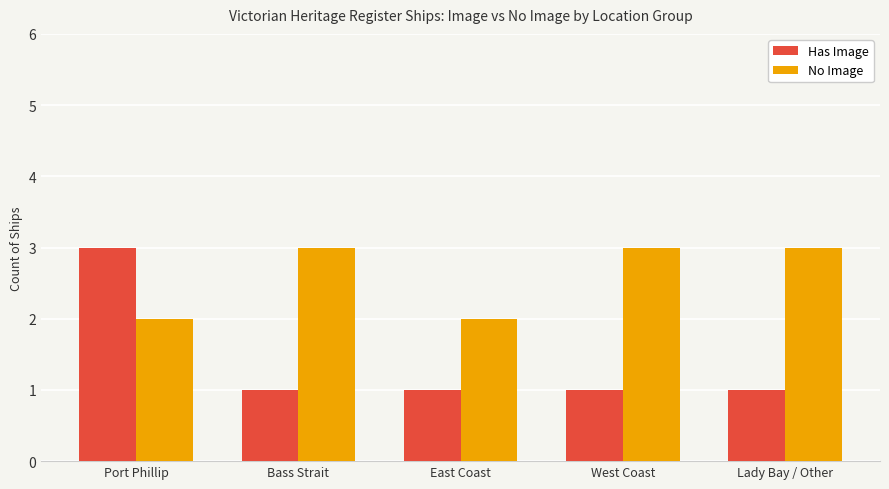

How many No Image values are between 2 and 3?

5